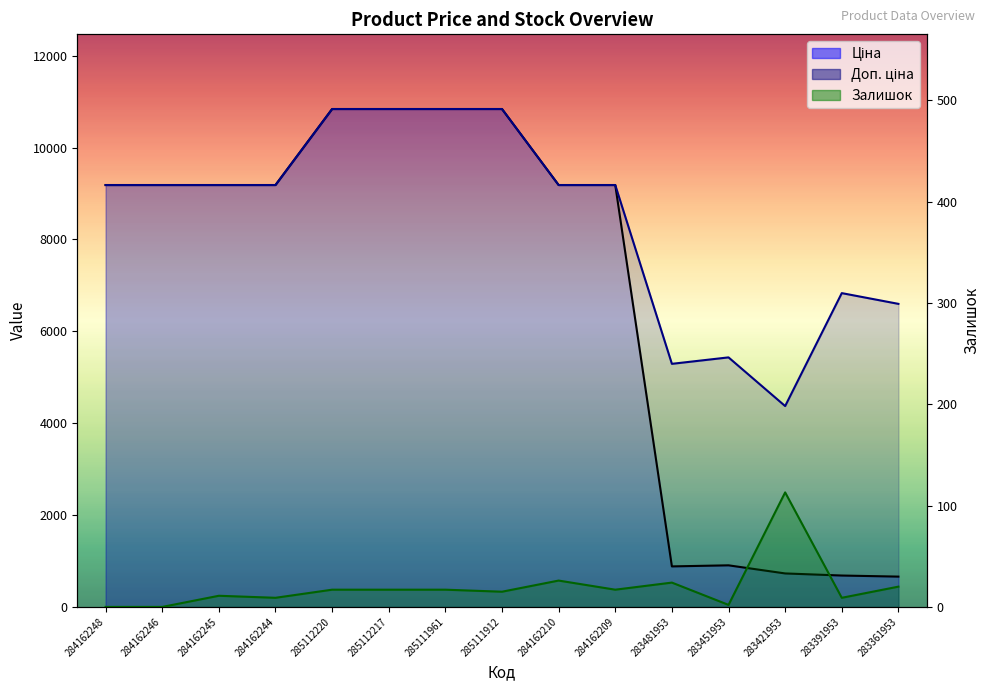

Which has a higher value, 284162248 or 284162209?

284162248